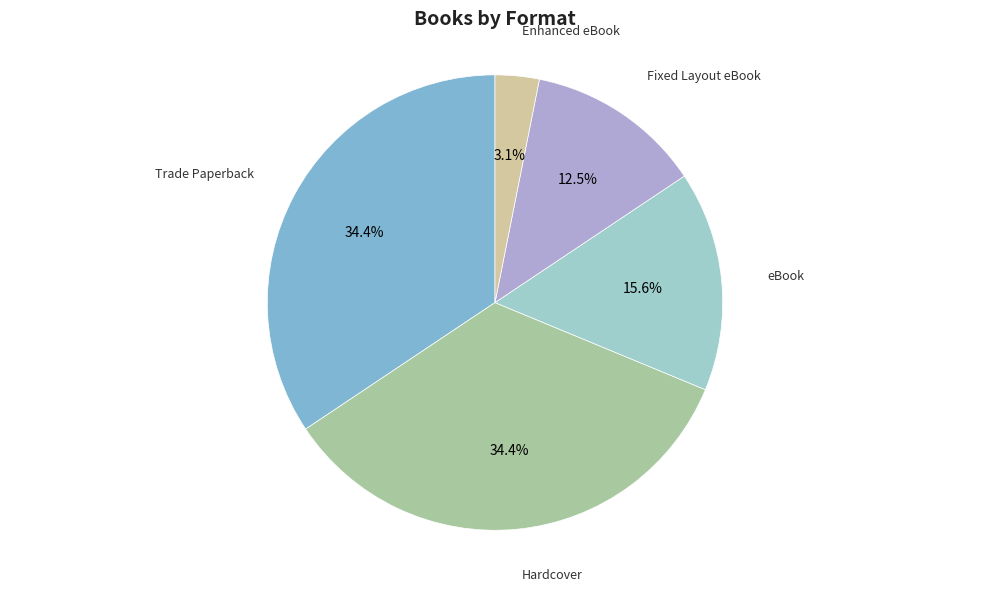

Which has a higher value, Hardcover or eBook?

Hardcover